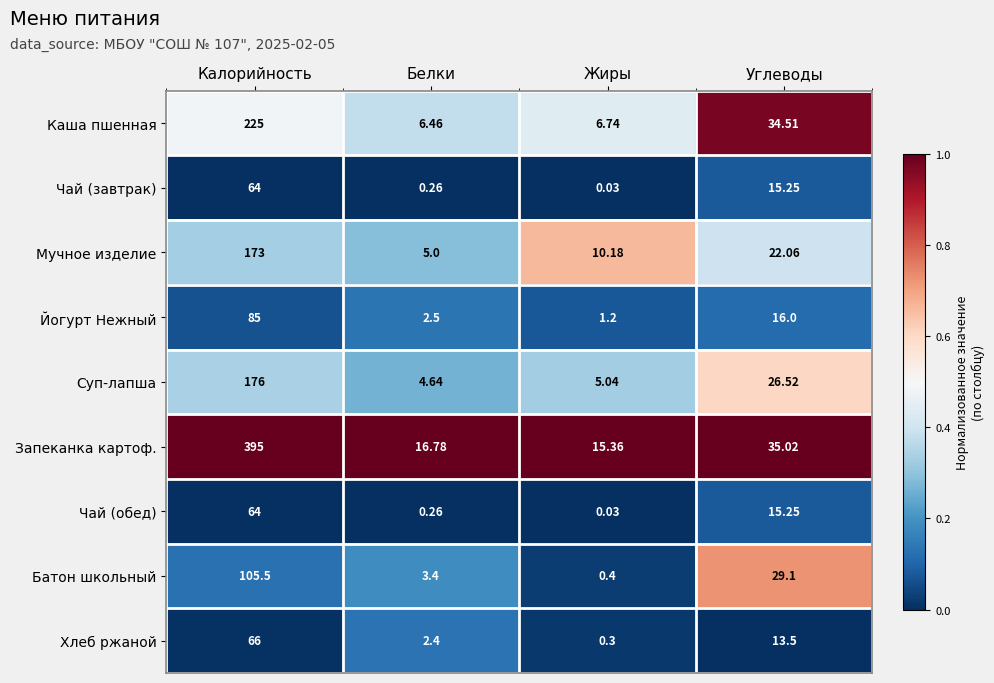

Count the number of data series in this chart.

9